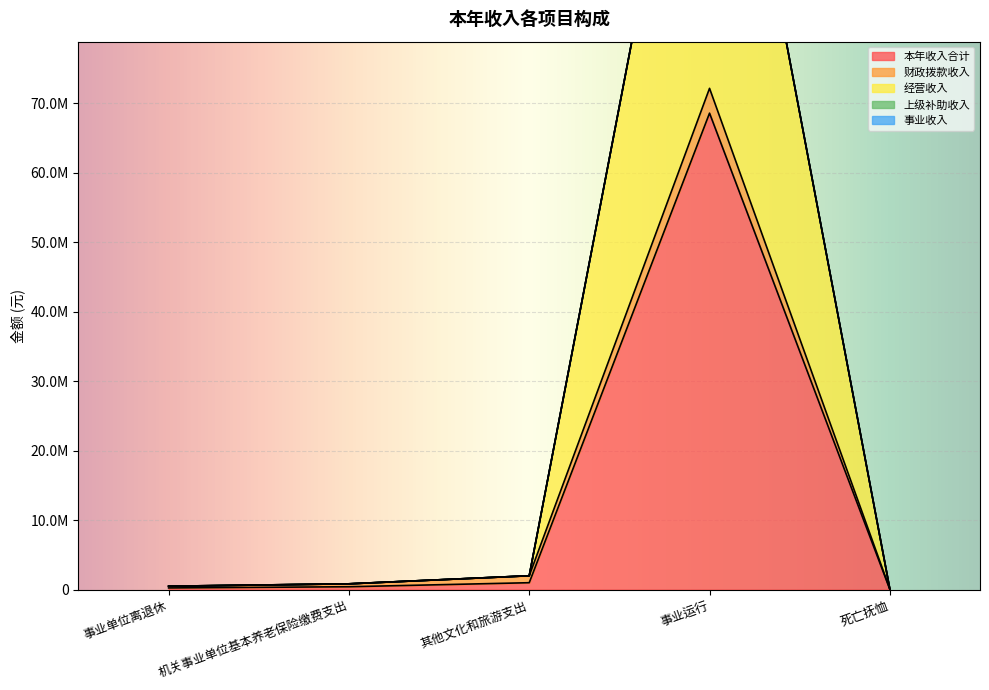

At how many categories does at least one series exceed 1613510?

1